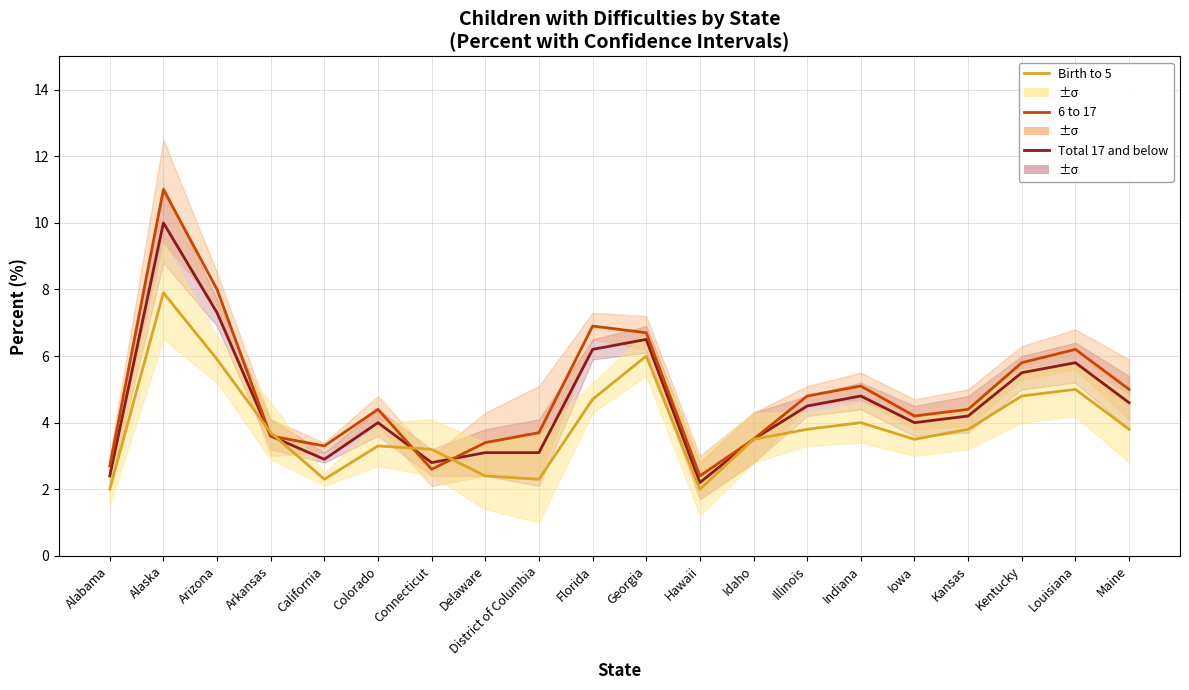

Is the value of 6 to 17 at Idaho greater than the value of Birth to 5 at Georgia?

No